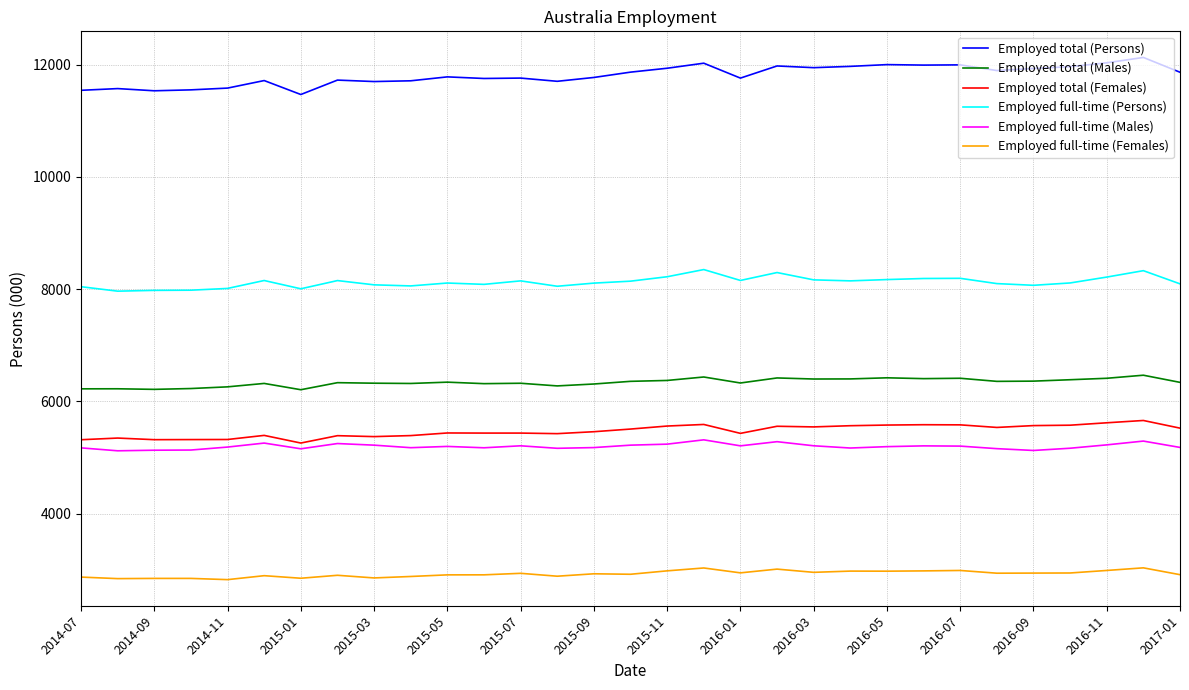

Which series has the largest total across all categories?

Employed total (Persons)